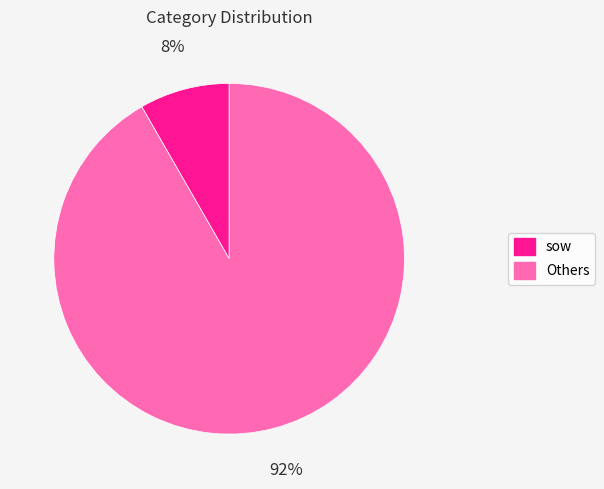

Between sow and Others, which is larger?

Others